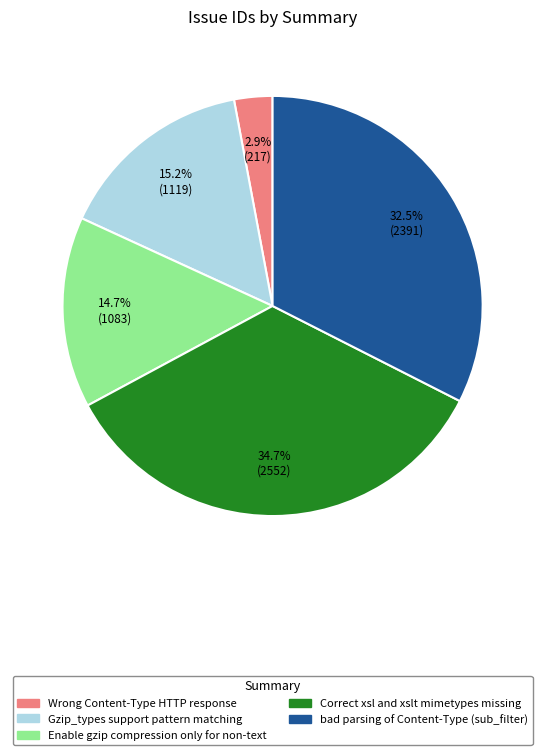

Which slice is the smallest?

Wrong Content-Type HTTP response